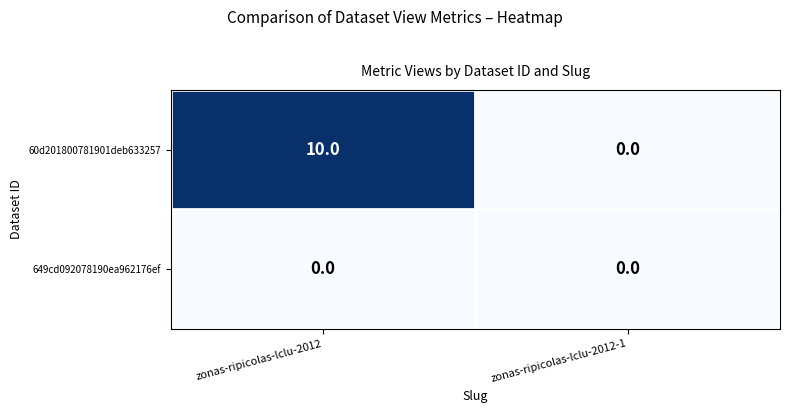

At which category does the chart reach its peak across all series?

zonas-ripicolas-lclu-2012